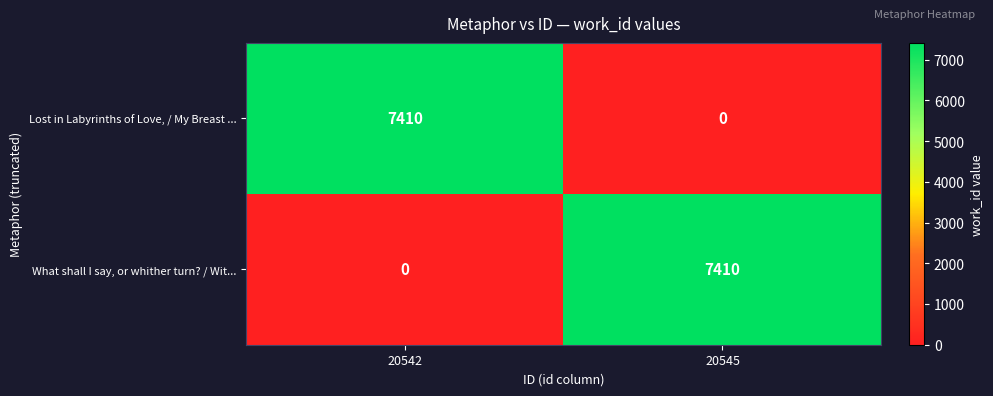

What is the spread (max minus min) of values at 20545?

7410